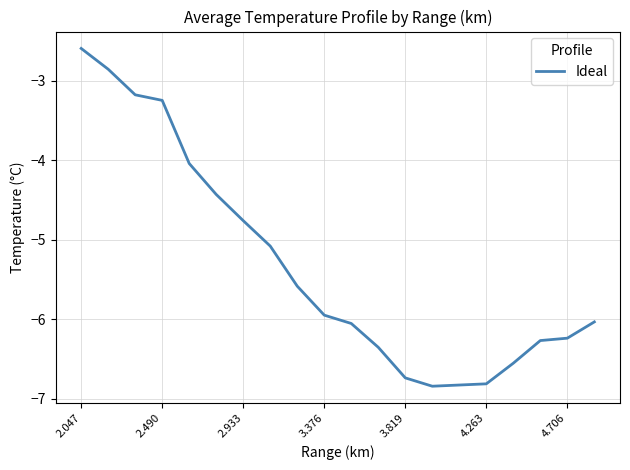

What is the greatest value displayed?

-2.6